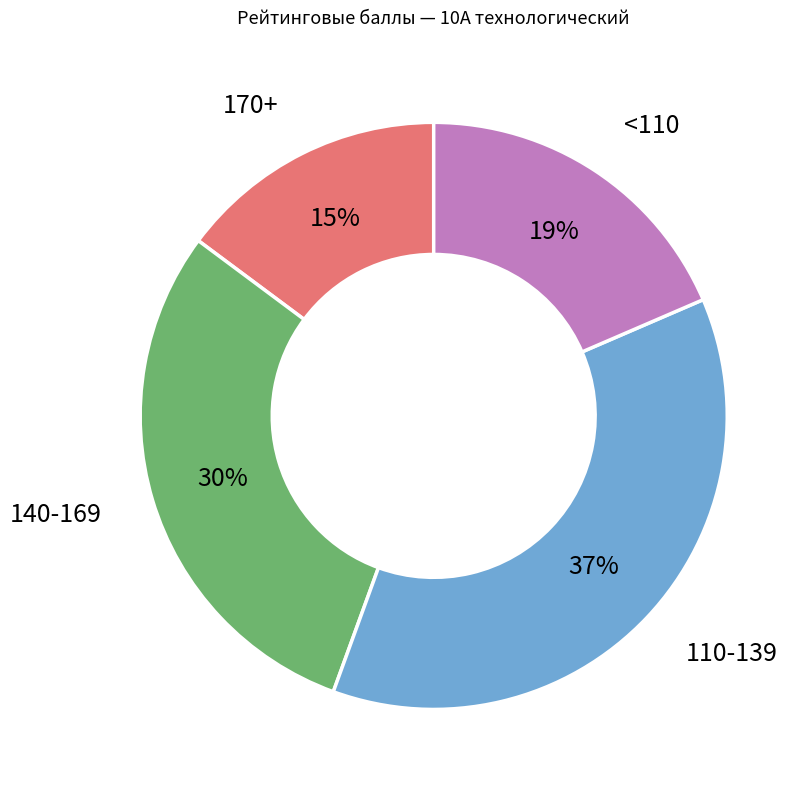

Is there any slice that represents more than half of the pie?

No